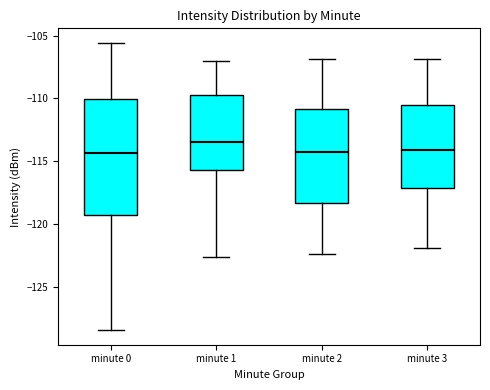

Reading left to right, read every box against the y-axis: the position of its median line, the range the box covers, and the ends of its whiskers. The values are not printed on the chart, so give them approximately, as read against the axis.

minute 0: median -114.5, box -119.5 to -110.0, whiskers -128.5 to -105.5
minute 1: median -113.5, box -115.5 to -110.0, whiskers -122.5 to -107.0
minute 2: median -114.5, box -118.5 to -111.0, whiskers -122.5 to -107.0
minute 3: median -114.0, box -117.0 to -110.5, whiskers -122.0 to -107.0